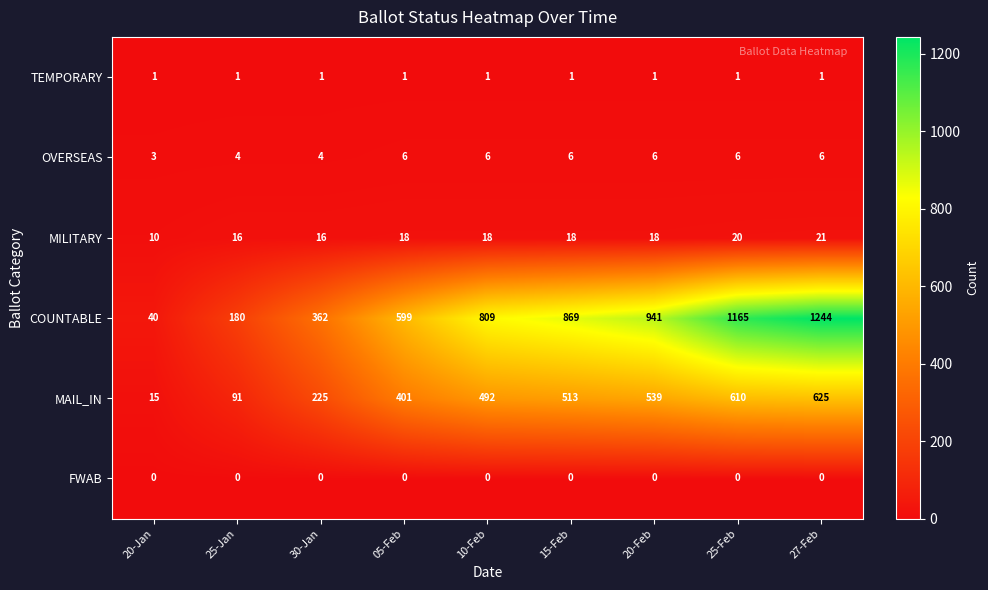

Which series has the largest range (max minus min)?

COUNTABLE